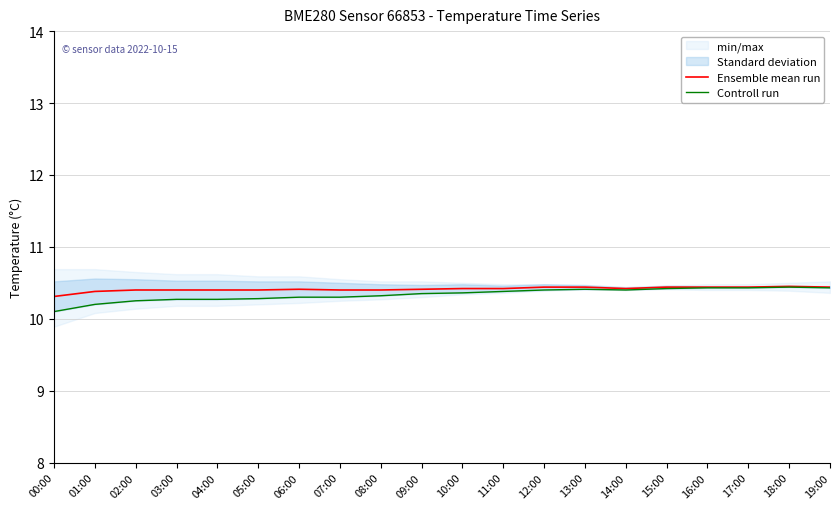

Which series has the widest spread of values?

Controll run